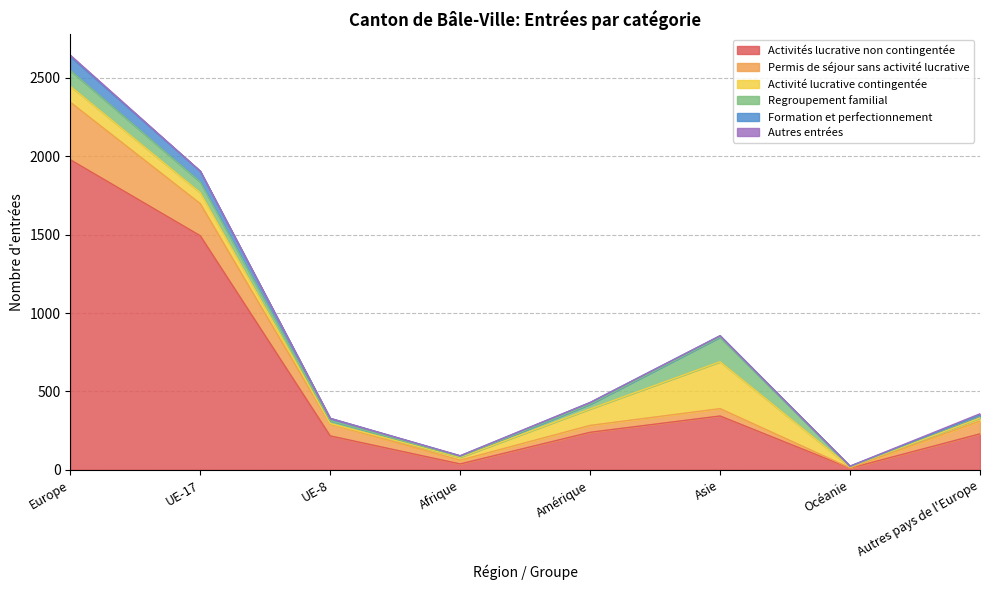

What is the average value of the Permis de séjour sans activité lucrative series?

106